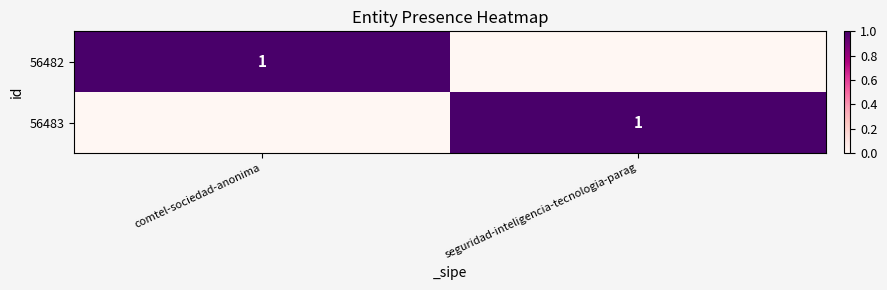

What is the greatest value displayed?

1